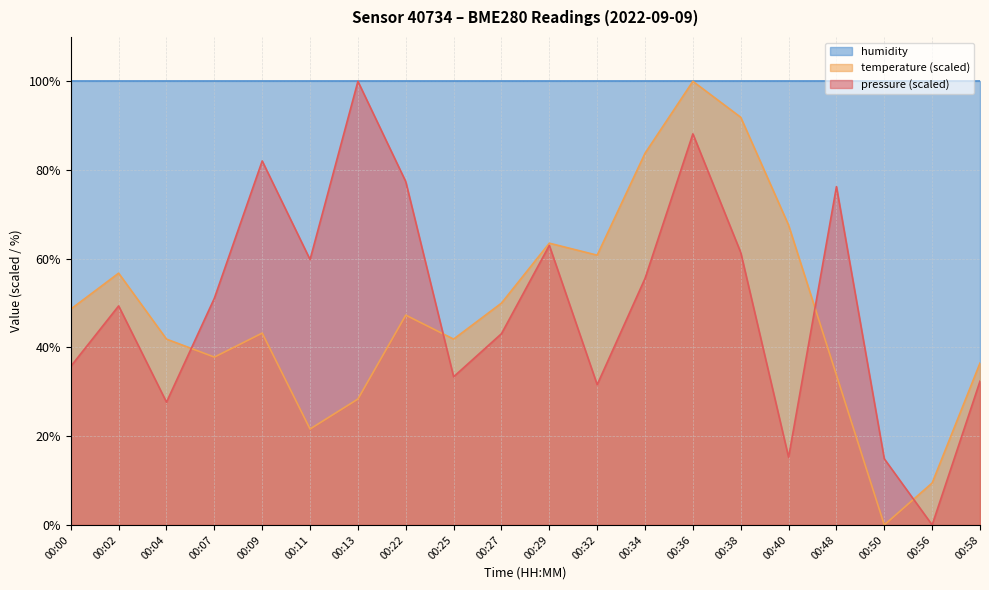

After their last crossing, which series has the higher values: temperature or pressure?

temperature